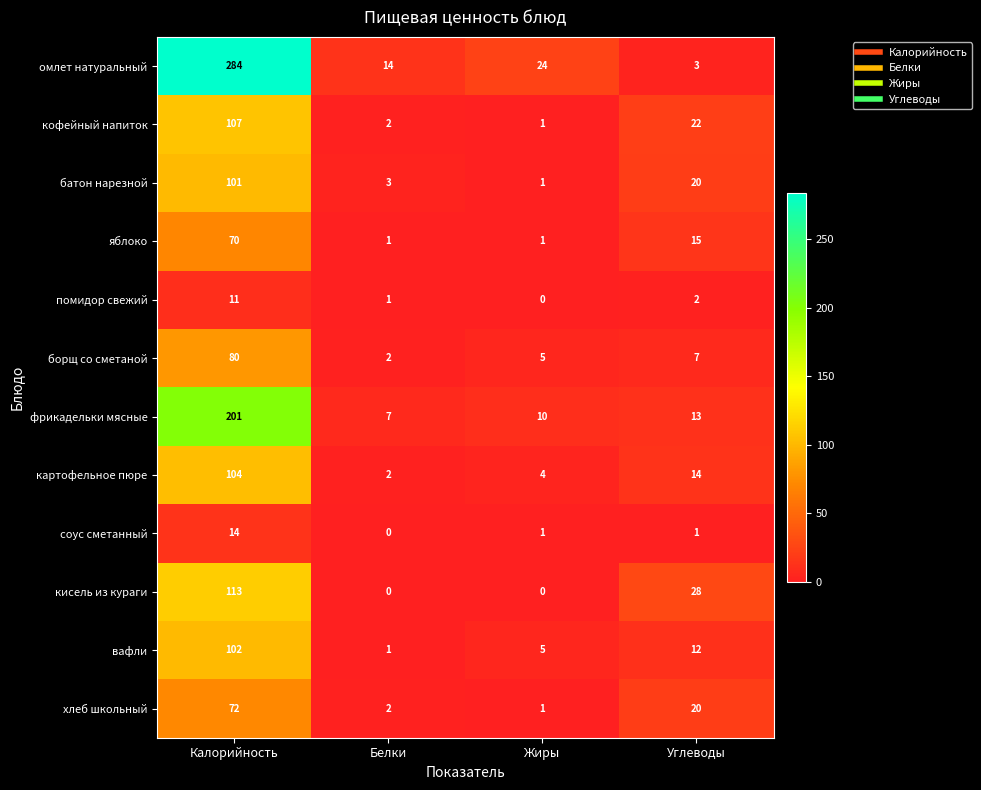

List the series in order of their peak value, lowest first.

помидор свежий, соус сметанный, яблоко, хлеб школьный, борщ со сметаной, батон нарезной, вафли, картофельное пюре, кофейный напиток, кисель из кураги, фрикадельки мясные, омлет натуральный